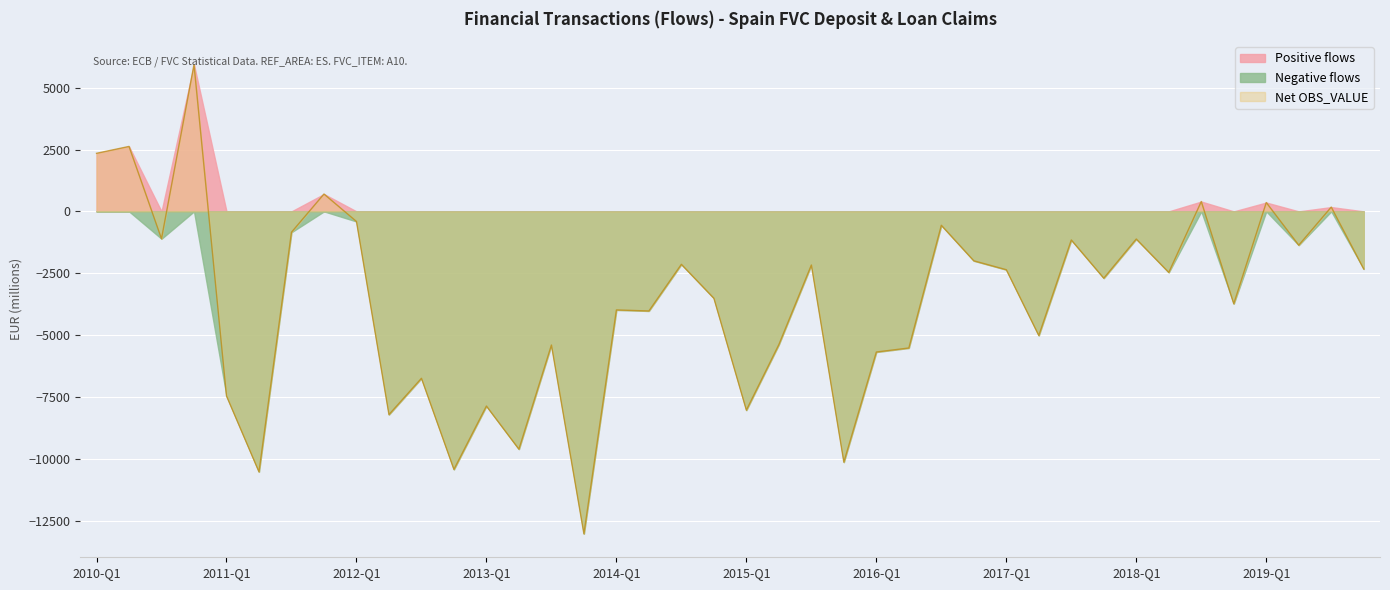

Reading right to left, list all the values displayed in this chart.

OBS_VALUE: -2329	174	-1367	358	-3735	398	-2468	-1118	-2701	-1156	-5019	-2359	-1999	-562	-5524	-5687	-10140	-2169	-5386	-8038	-3513	-2141	-4027	-3985	-13037	-5404	-9615	-7871	-10434	-6749	-8217	-409	702	-844	-10532	-7461	5933	-1107	2626	2348
OBS_VALUE_pos: 0	174	0	358	0	398	0	0	0	0	0	0	0	0	0	0	0	0	0	0	0	0	0	0	0	0	0	0	0	0	0	0	702	0	0	0	5933	0	2626	2348
OBS_VALUE_neg: -2329	0	-1367	0	-3735	0	-2468	-1118	-2701	-1156	-5019	-2359	-1999	-562	-5524	-5687	-10140	-2169	-5386	-8038	-3513	-2141	-4027	-3985	-13037	-5404	-9615	-7871	-10434	-6749	-8217	-409	0	-844	-10532	-7461	0	-1107	0	0